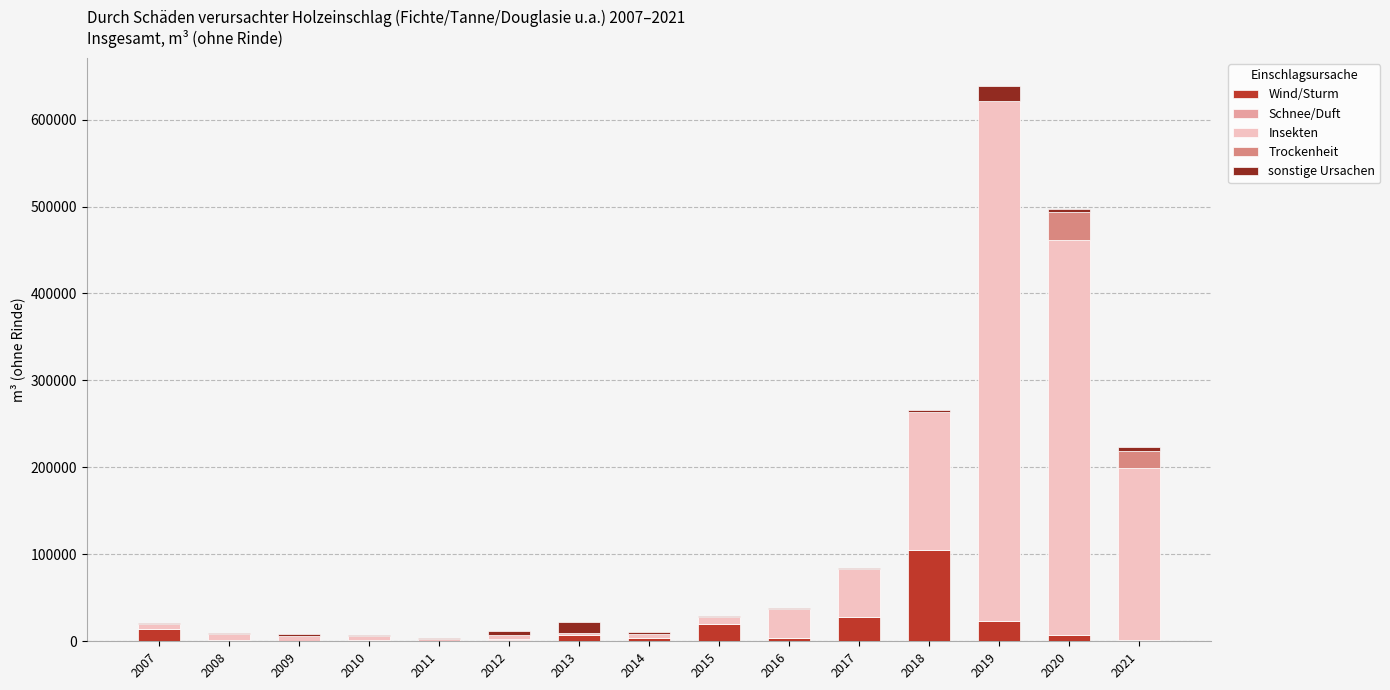

At which label is Wind/Sturm closest to 52710?

2017